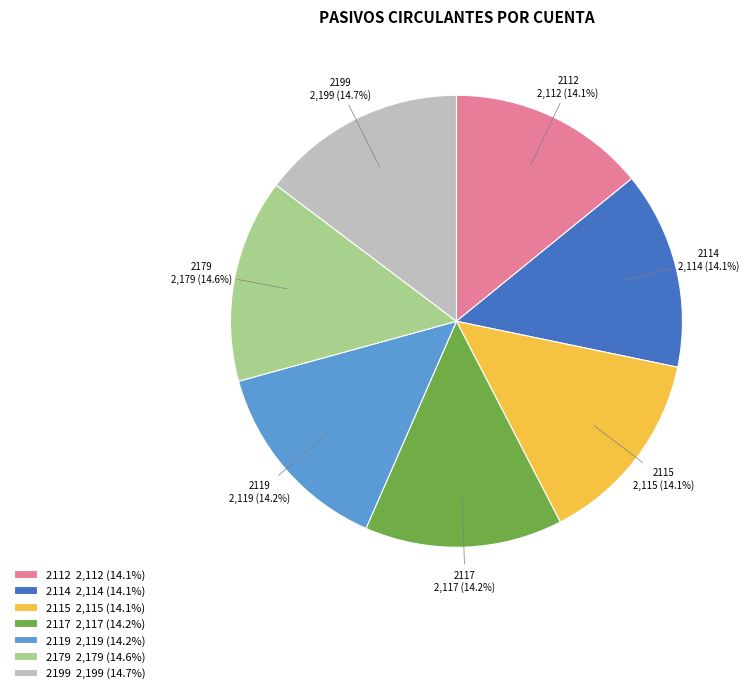

Is there a majority slice in this chart?

No